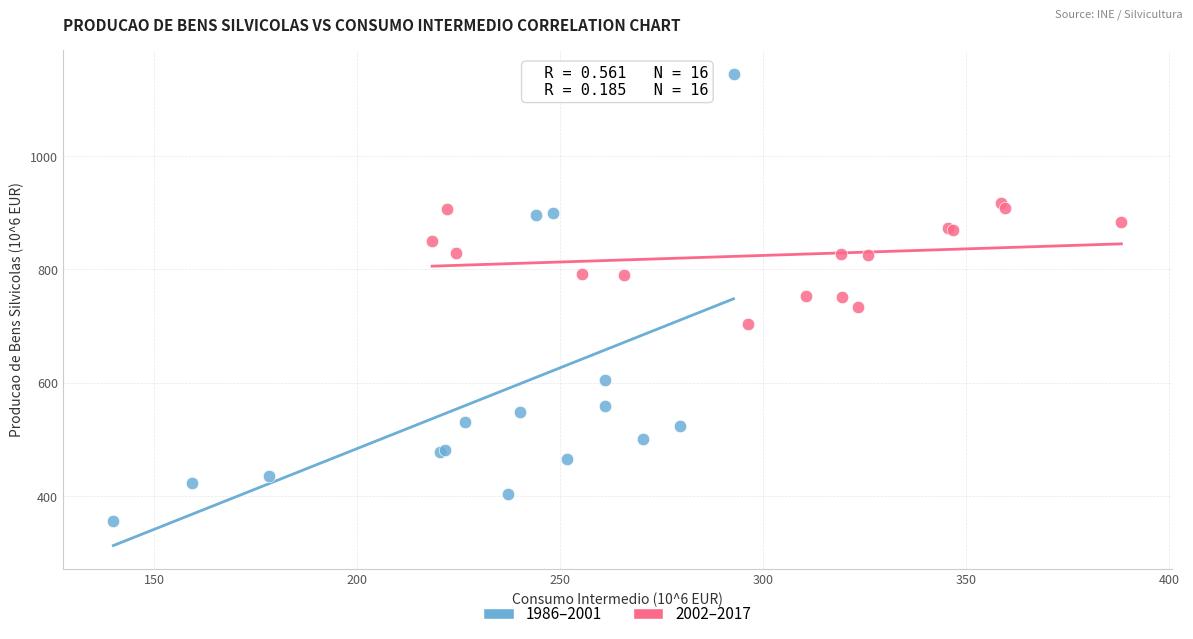

Which series contains the lowest Y value?

1986–2001